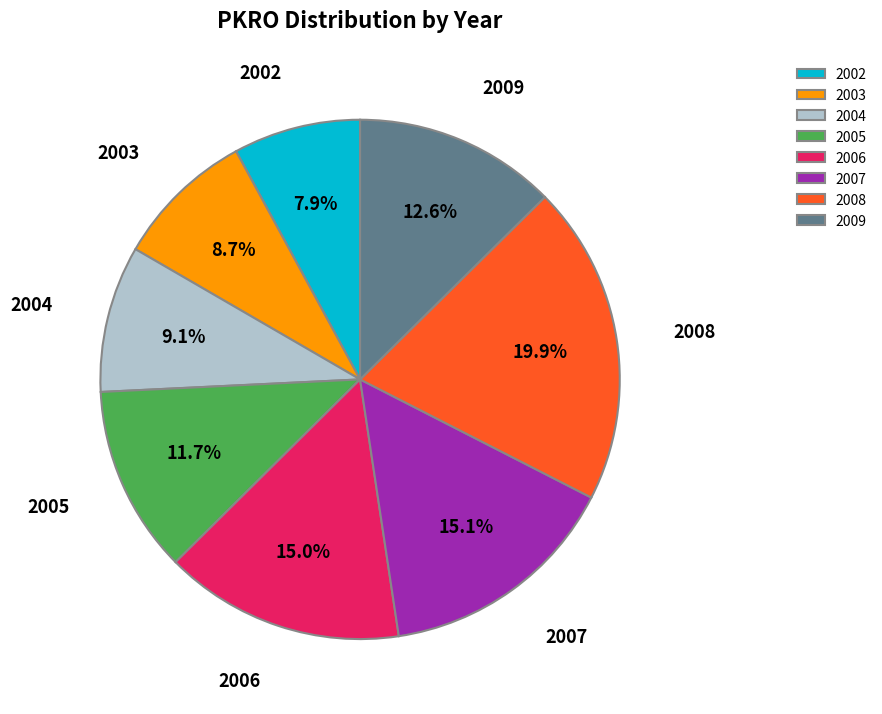

Which category has the smallest portion of the pie?

2002